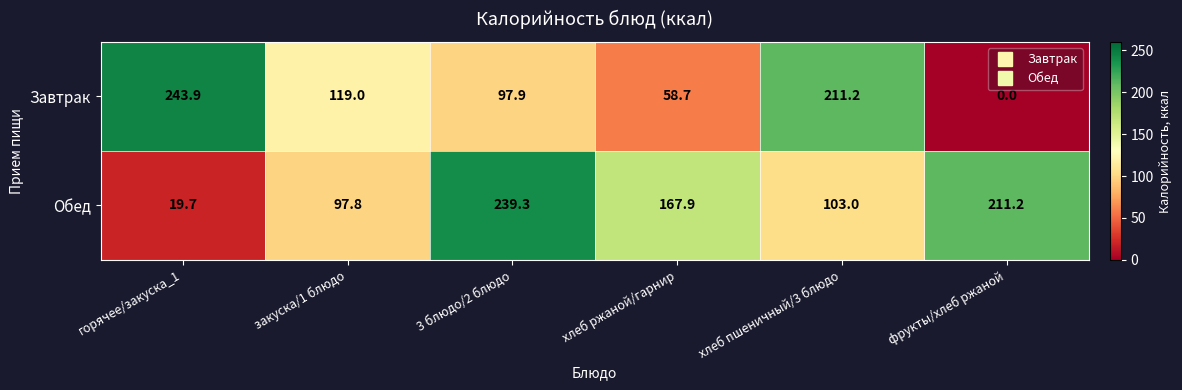

Which series has the largest range (max minus min)?

Завтрак